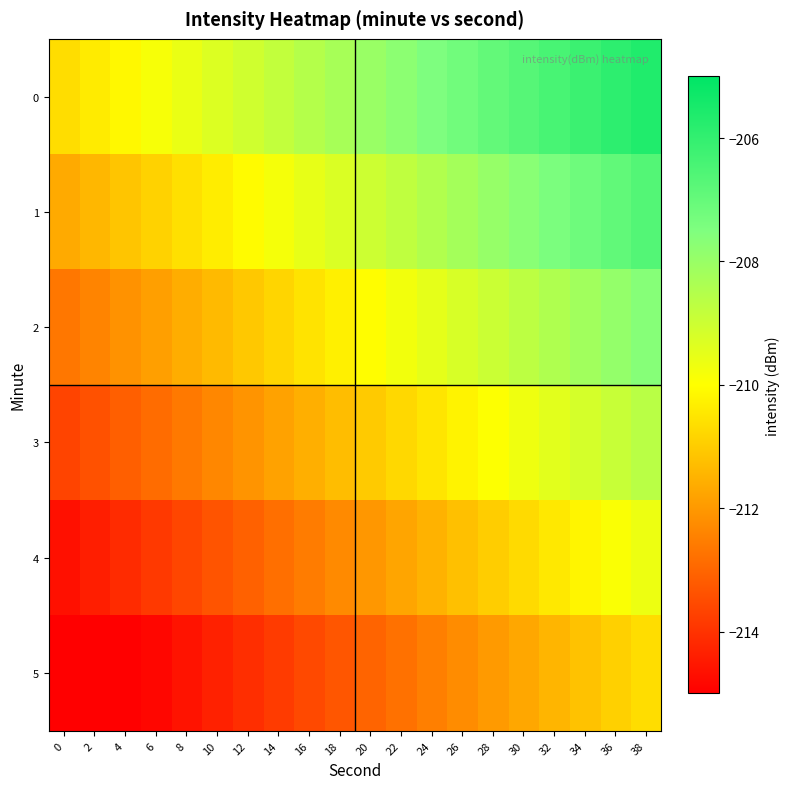

What is the total value across all series at 14?

-1267.9